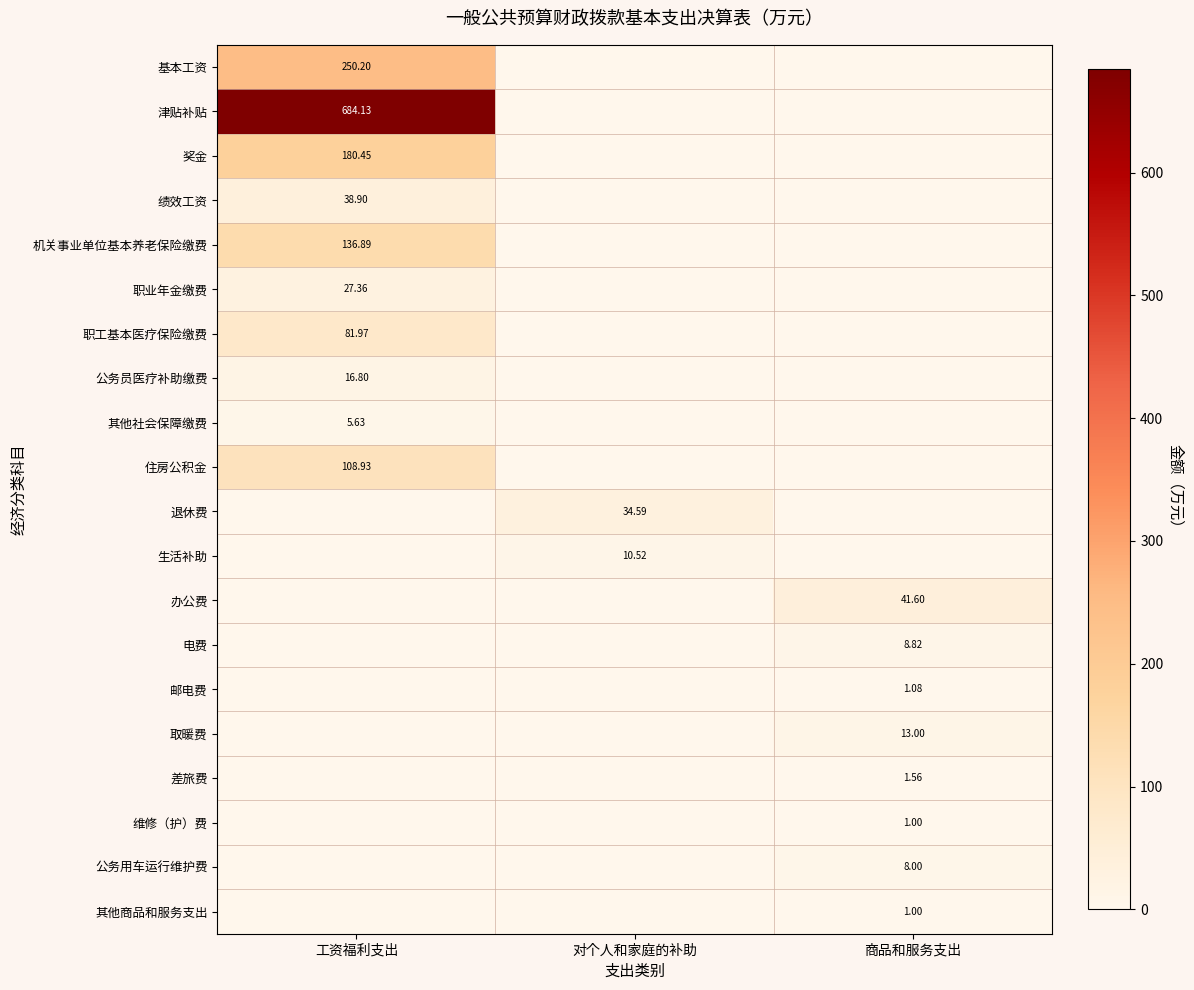

How many distinct data groups are displayed?

20